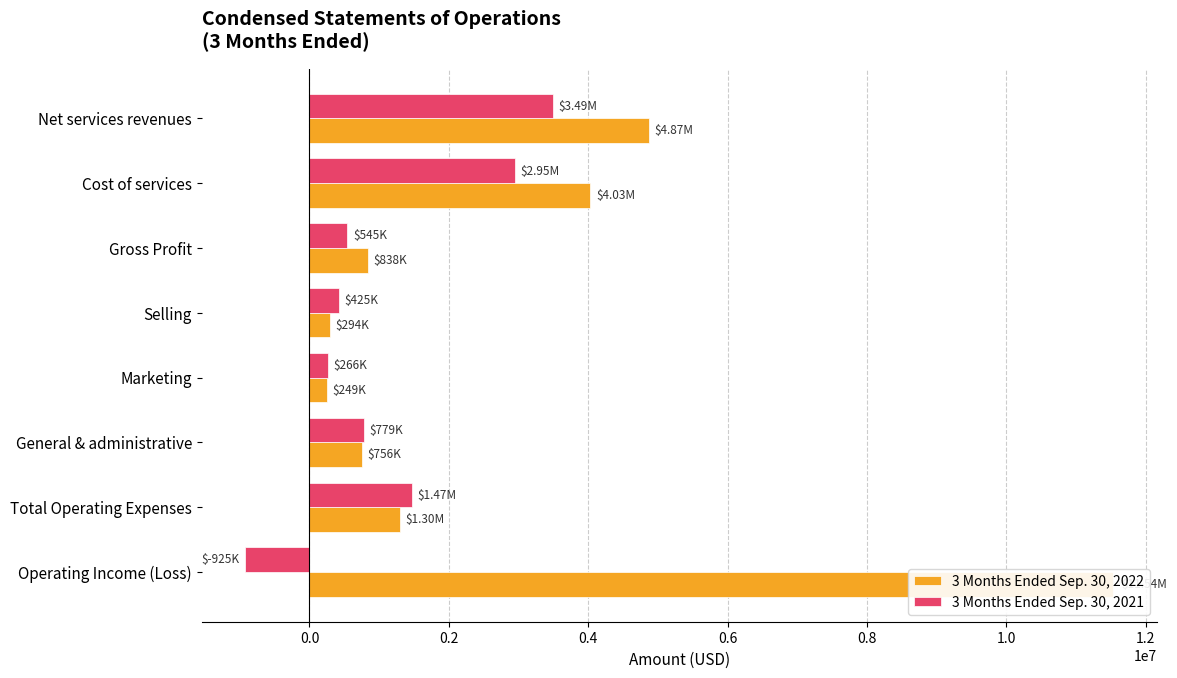

What is the value of the 3 Months Ended Sep. 30, 2021 bar at the 1st from the left?

3493000